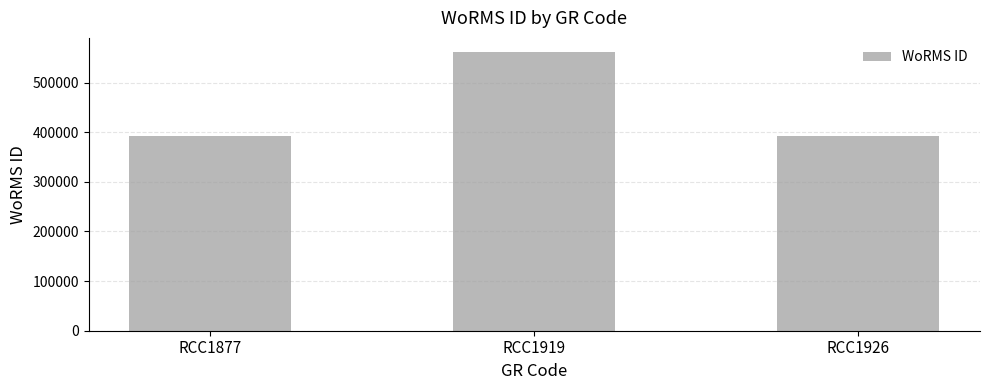

Where is the data nearest to the value 477428?

RCC1877